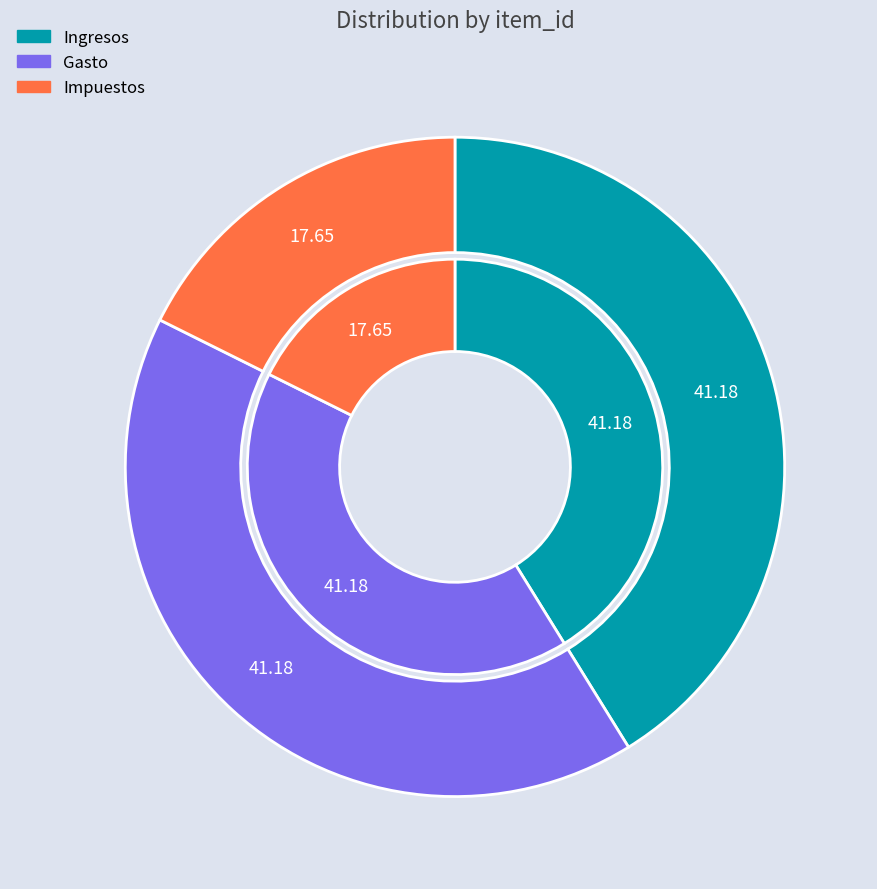

Which category has the smallest portion of the pie?

Impuestos